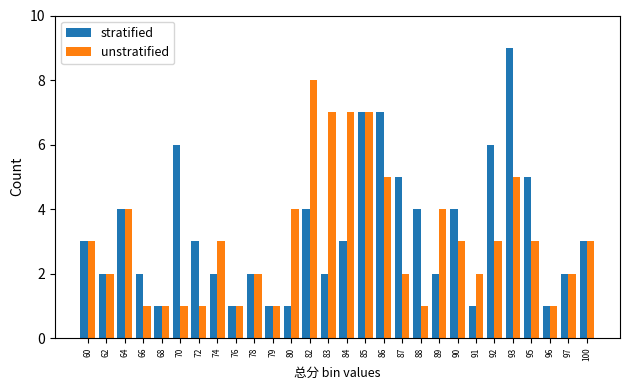

Is the value of stratified at 97 greater than the value of unstratified at 86?

No